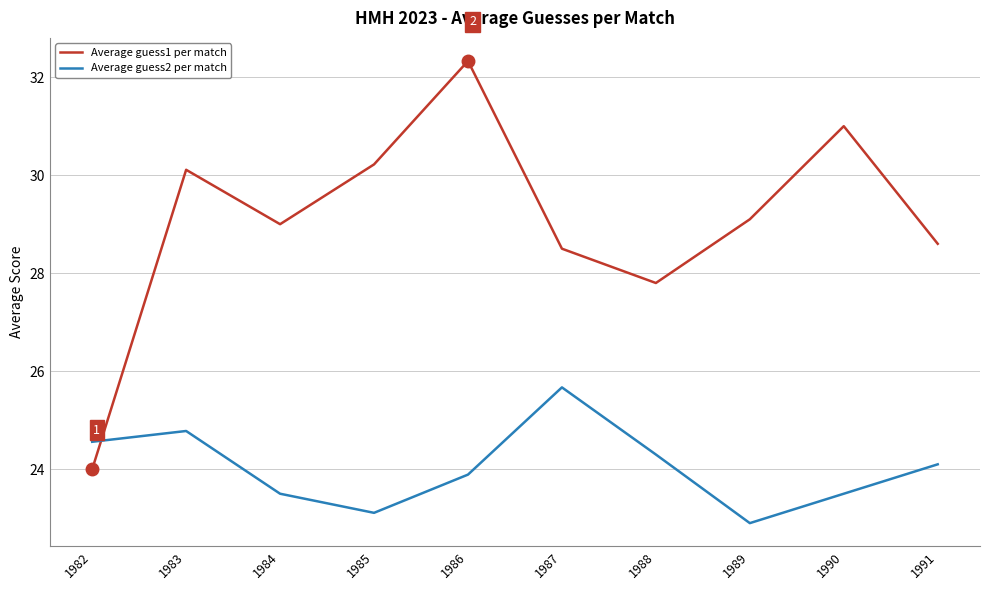

Which series has the largest total across all categories?

Average guess1 per match